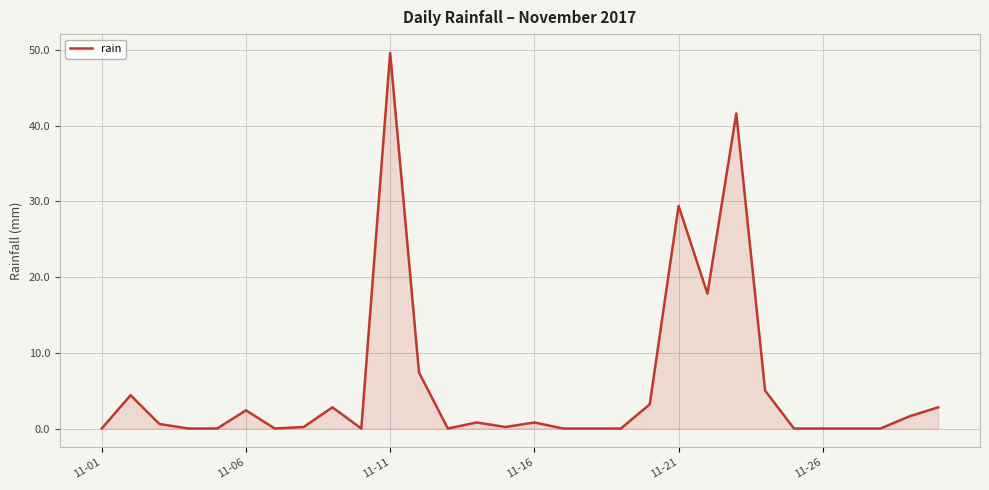

What is the greatest value displayed?

49.6